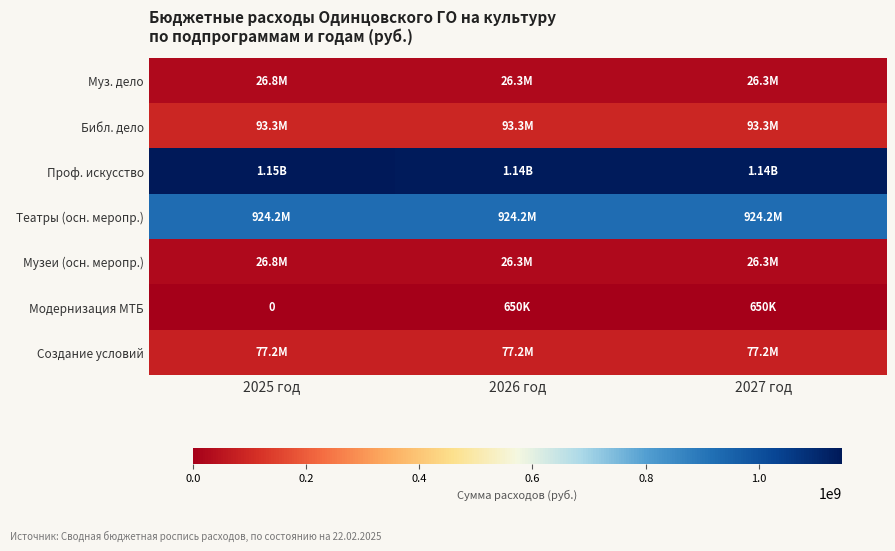

What is the lowest value of the Библ. дело series?

93264635.2